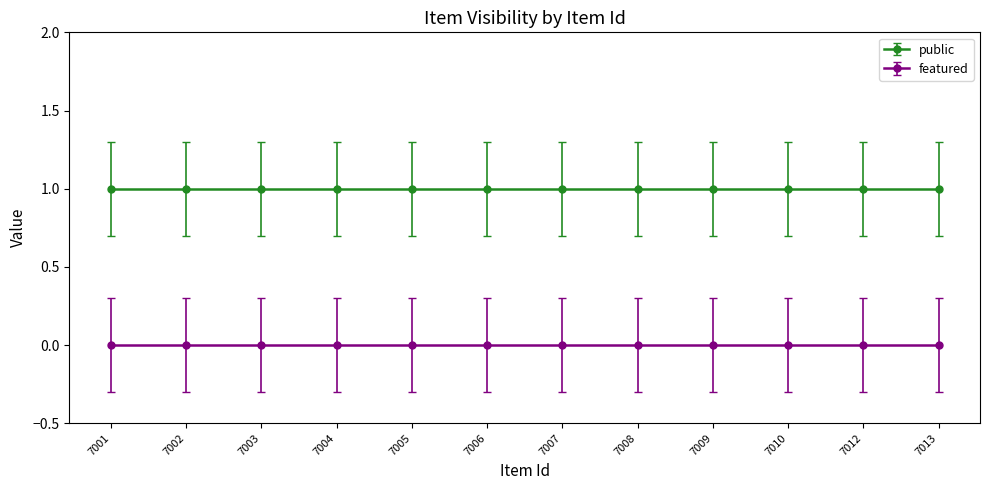

What is the lowest value of the public series?

1